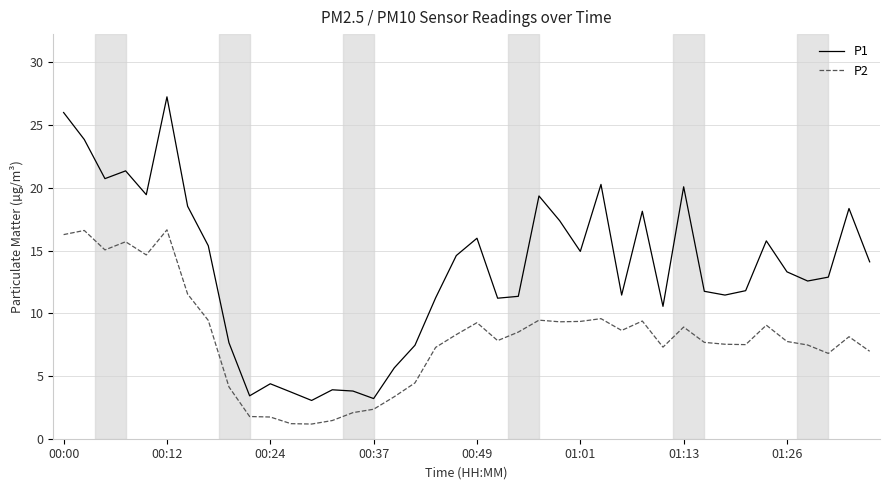

True or false: P2 and P1 intersect in this chart.

False